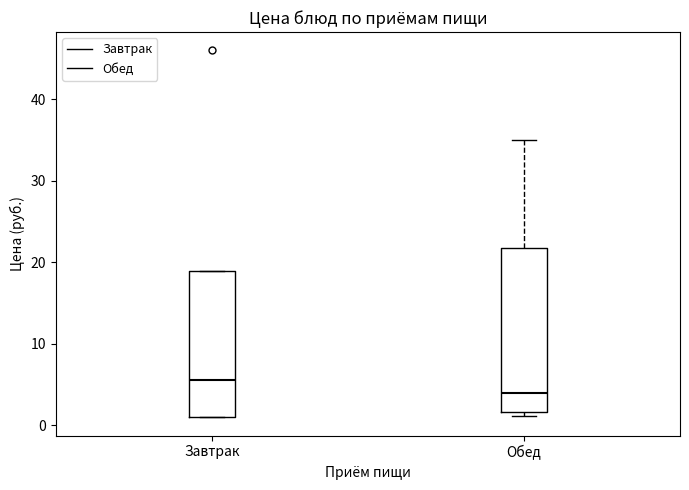

Reading left to right, transcribe this box plot: for each box, give where its median line is, the range the box spans, and where its two whiskers end, as read against the y-axis. The values are not printed on the chart, so give them approximately, as read against the axis.

Завтрак: median 6, box 1 to 19, whiskers 1 to 19
Обед: median 4, box 2 to 22, whiskers 1 to 35